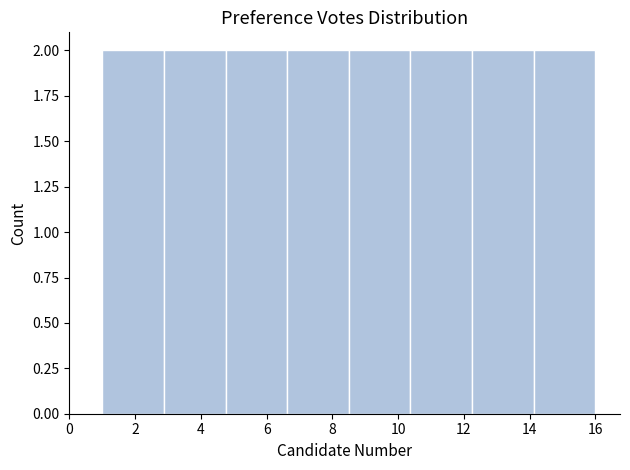

How tall is the bar that spans 14.2 to 16.0 on the x-axis? Neither the bar edges nor the heights are printed on the chart, so give them approximately, as read against the axes.

2